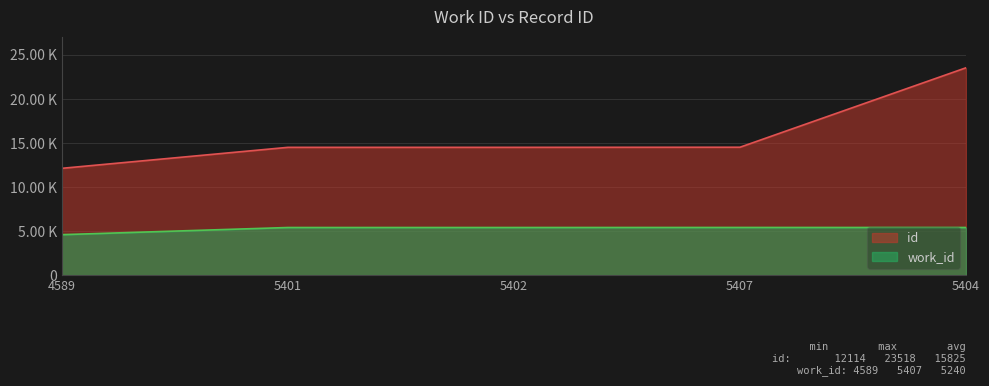

Is it true that id equals 12114 at 4589?

True